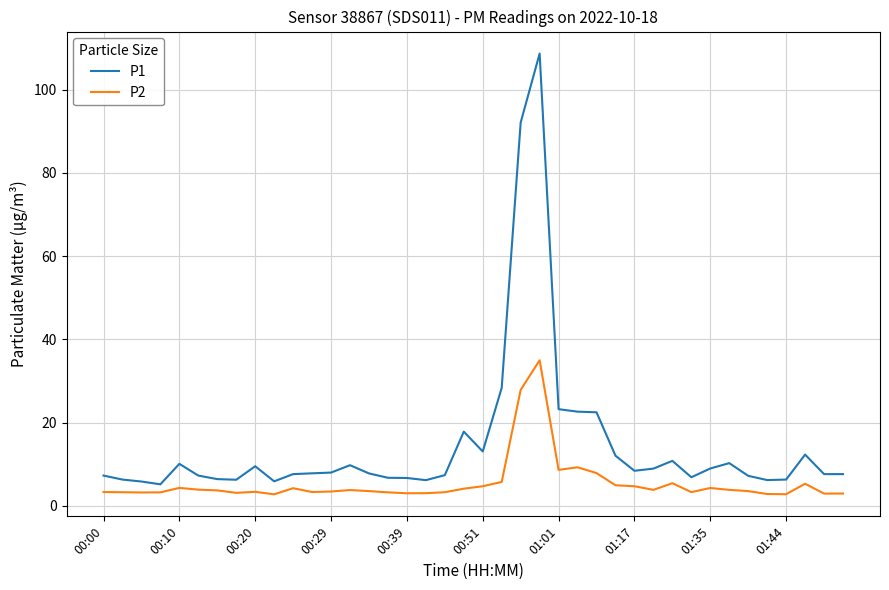

Which series has the largest range (max minus min)?

P1